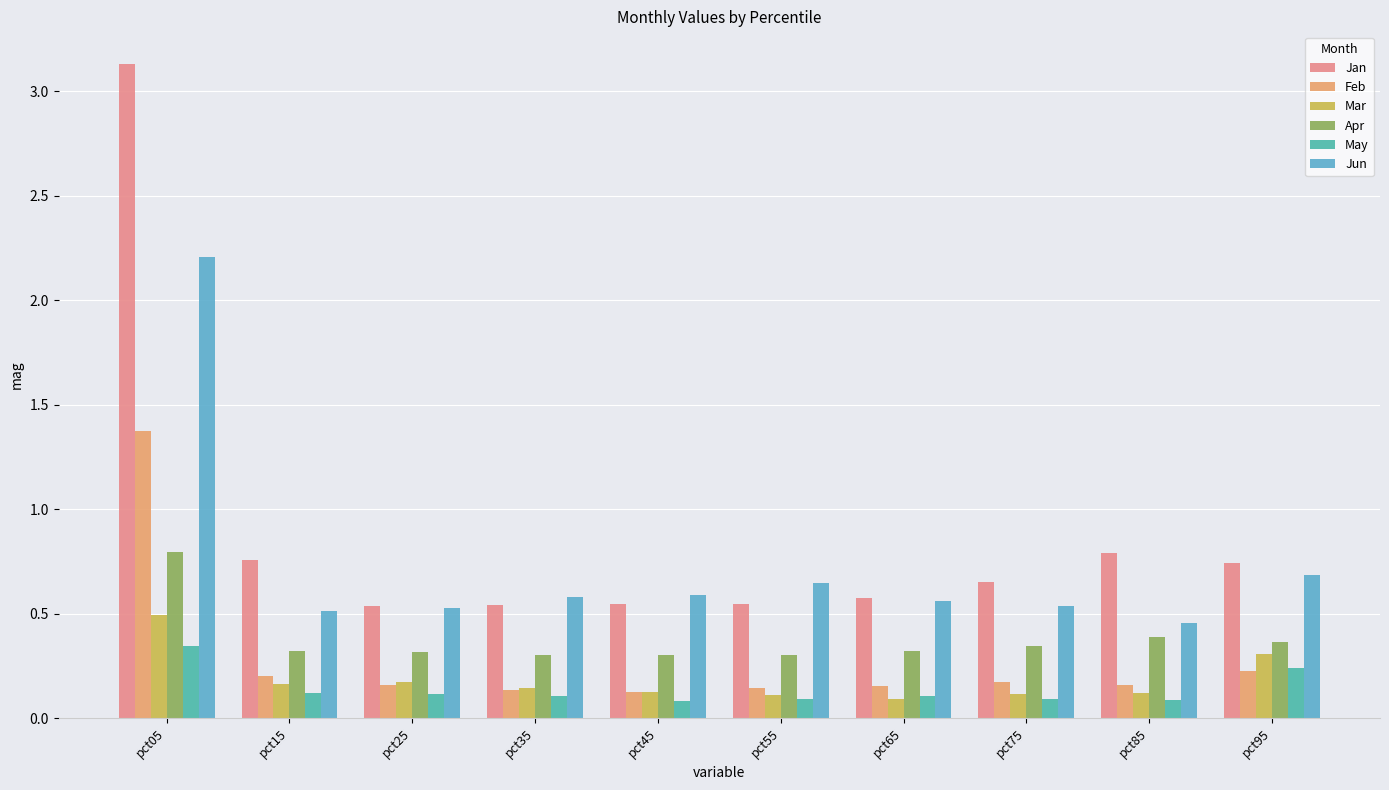

What is the sum of all May values?

1.4